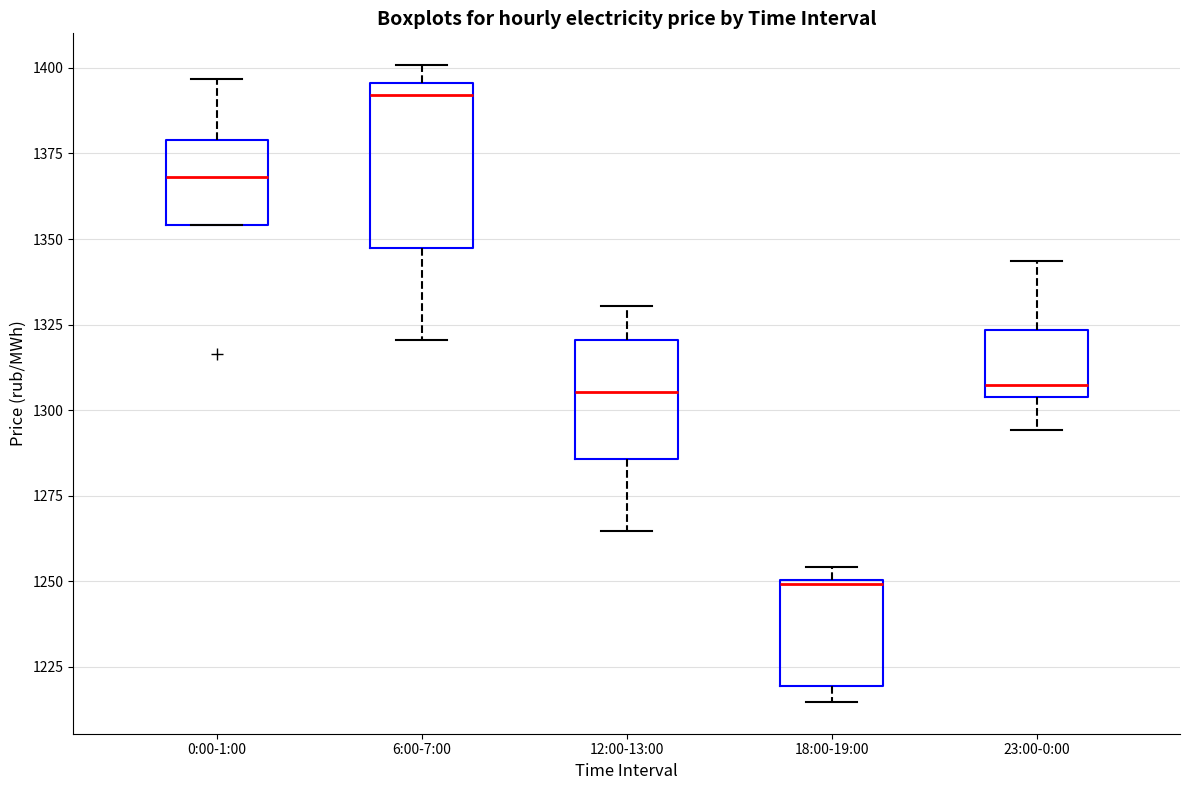

Reading left to right, read every box against the y-axis: the position of its median line, the range the box covers, and the ends of its whiskers. The values are not printed on the chart, so give them approximately, as read against the axis.

0:00-1:00: median 1370, box 1355 to 1380, whiskers 1355 to 1395
6:00-7:00: median 1390, box 1345 to 1395, whiskers 1320 to 1400
12:00-13:00: median 1305, box 1285 to 1320, whiskers 1265 to 1330
18:00-19:00: median 1250, box 1220 to 1250, whiskers 1215 to 1255
23:00-0:00: median 1305 (just above the box's lower edge), box 1305 to 1325, whiskers 1295 to 1345